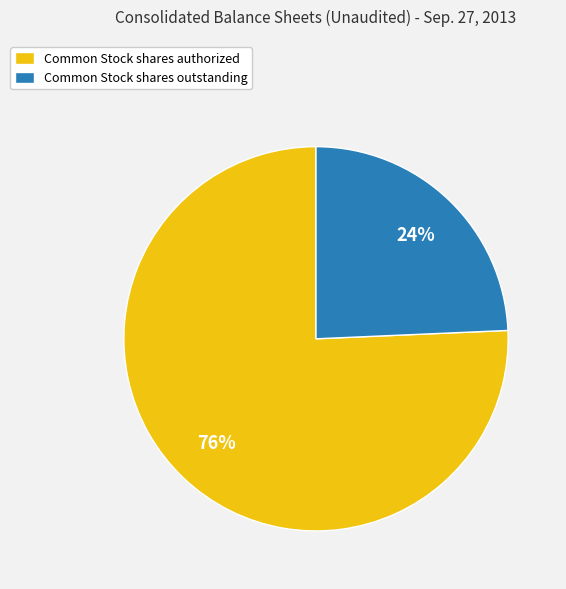

To the nearest percent, what is the average slice percentage?

50%